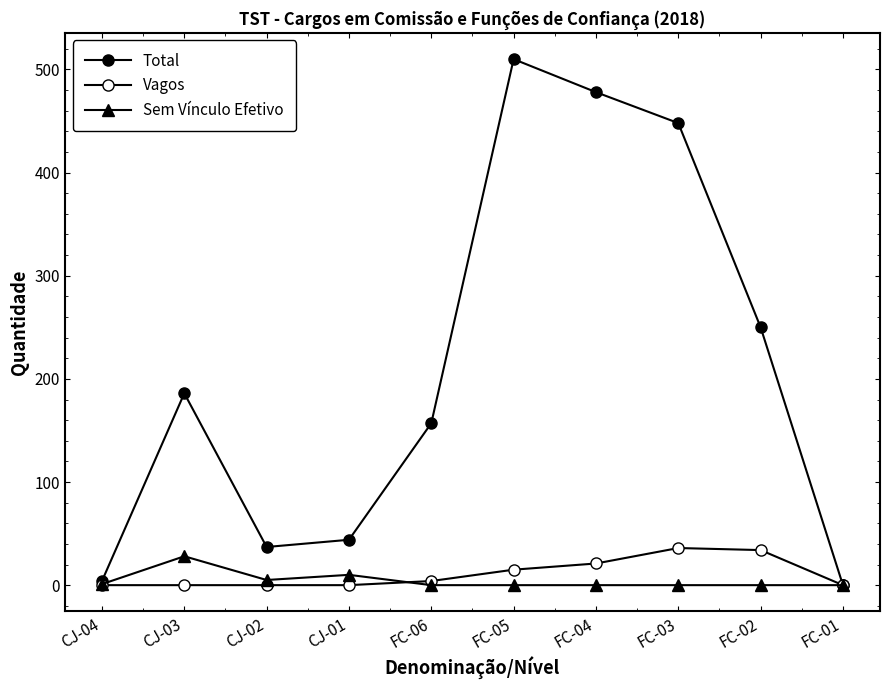

Which series has the largest total across all categories?

Total